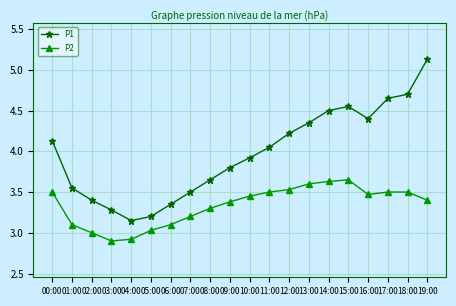

What is the sum of the P1 values at 18:00 and 19:00?

9.8